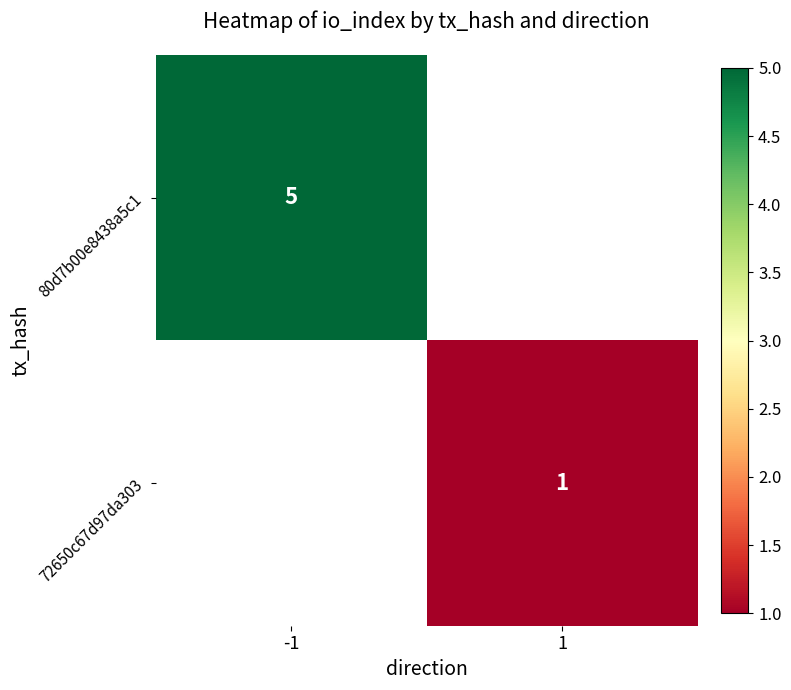

Is it true that 72650c67d97da303 equals 2 at 1?

False